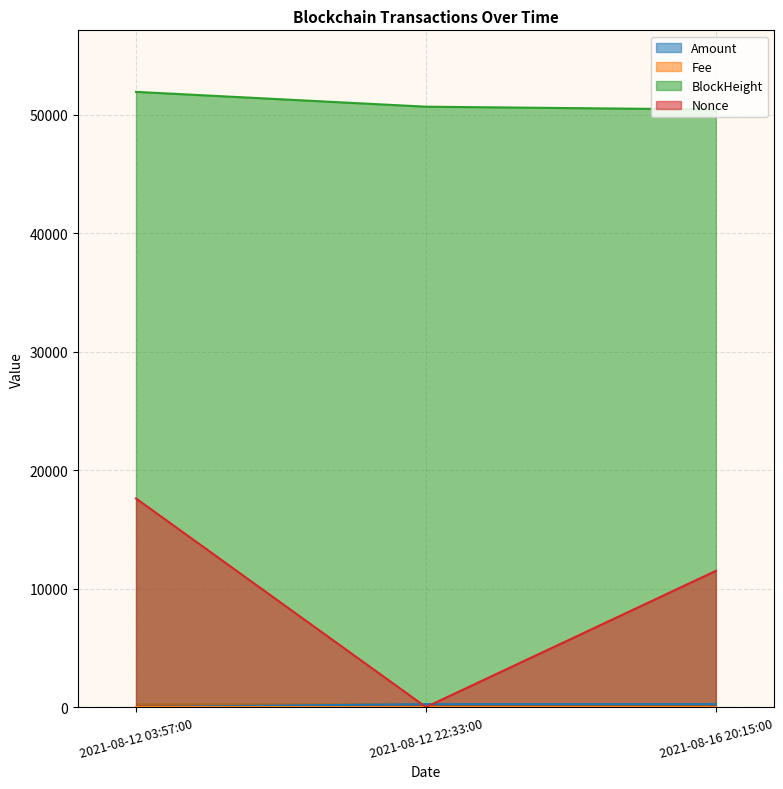

Reading left to right, what are all the values shown in this chart?

Amount: 2.3	248.8	249.9
Fee: 0.0	0.1	0.0
BlockHeight: 51914.0	50662.0	50427.0
Nonce: 17603.0	0.0	11493.0